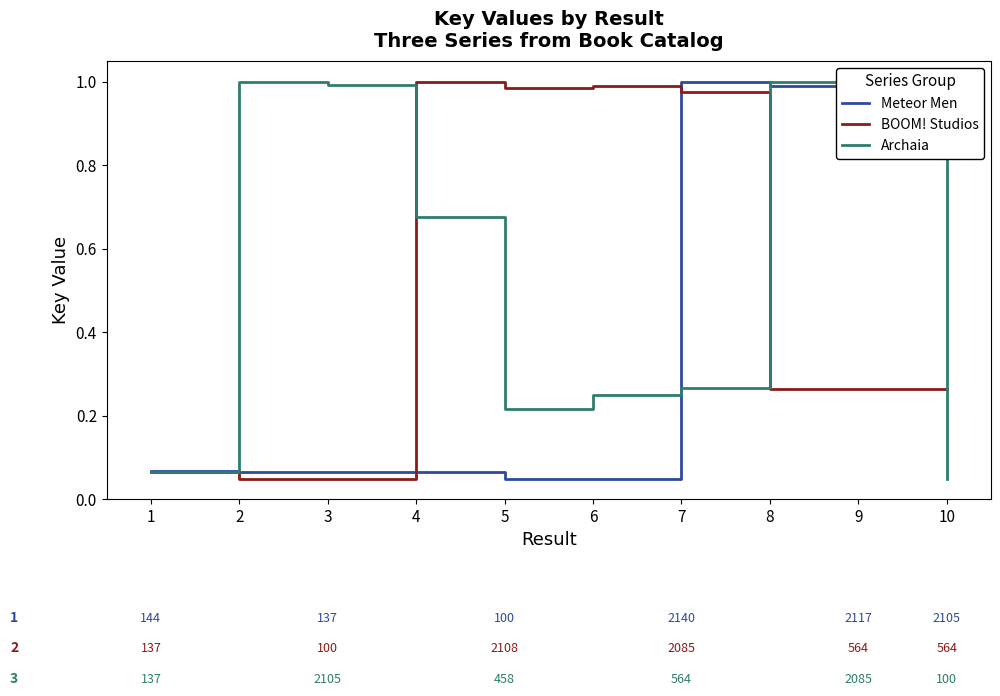

What is the difference between the highest and lowest values at 5?

0.9